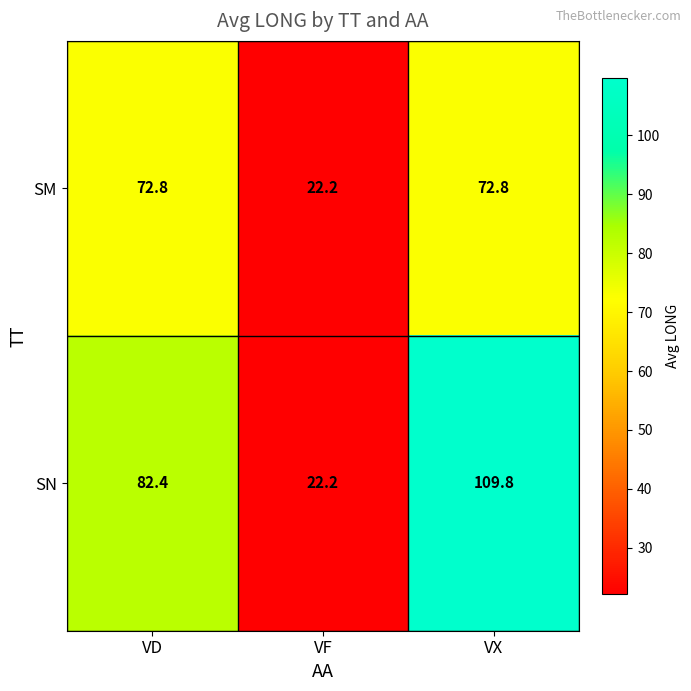

What is the maximum value for SN?

109.8